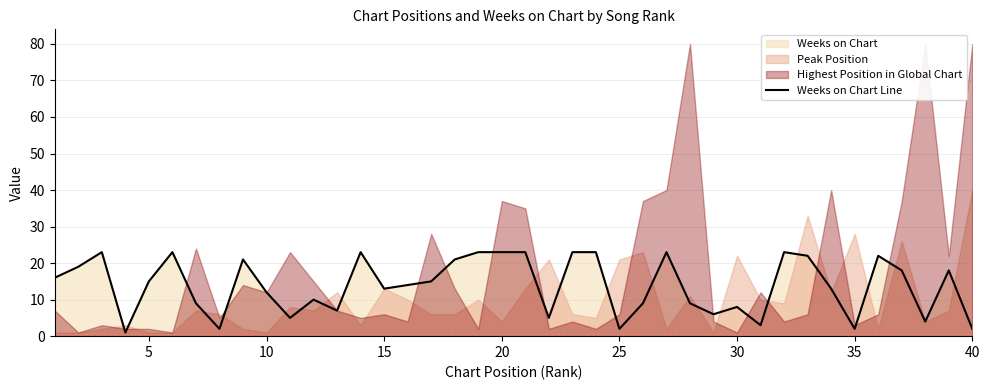

Does the chart display data point markers on the line(s)?

No